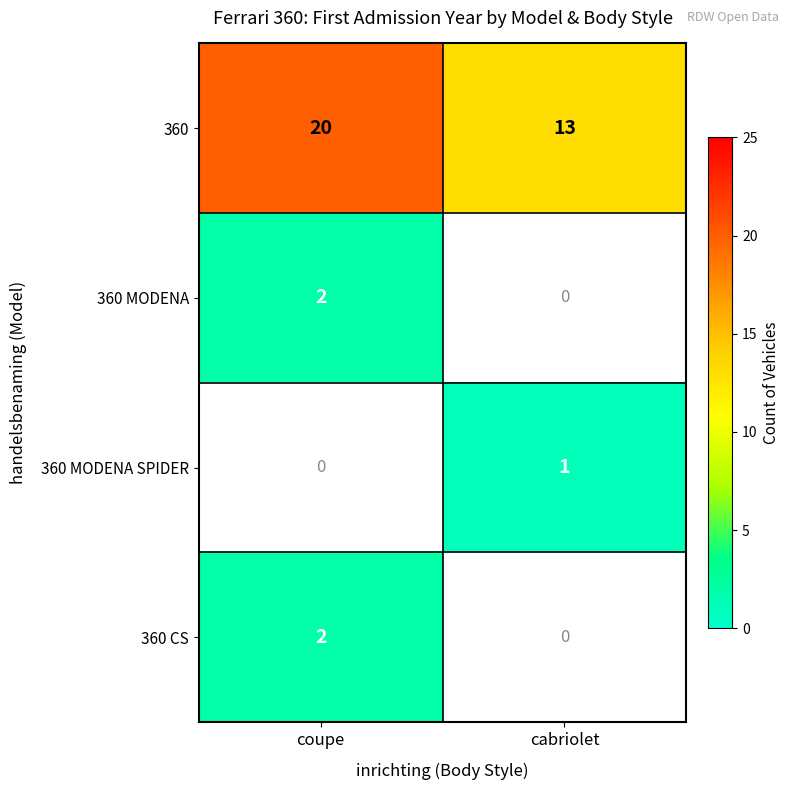

Rank the categories by 360 value from lowest to highest.

cabriolet, coupe